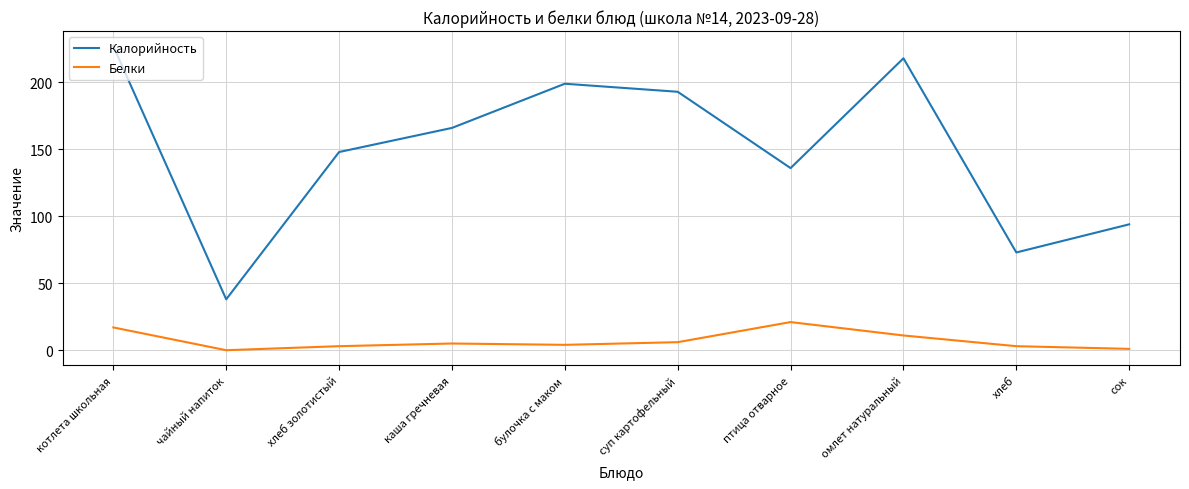

True or false: Калорийность has a value of 57 at суп картофельный.

False